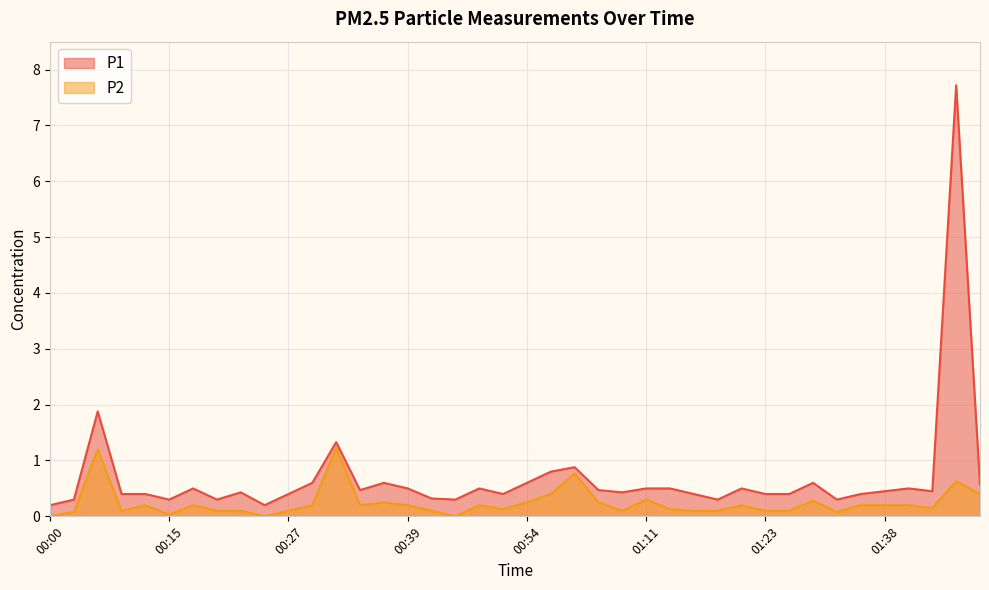

What position from the left is 00:05?

2